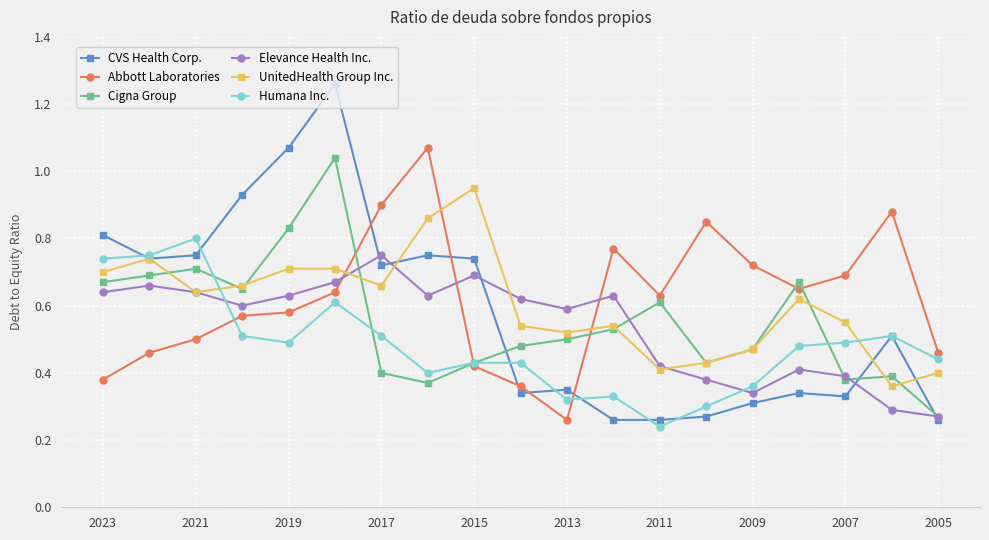

True or false: Humana Inc. and Elevance Health Inc. intersect in this chart.

True